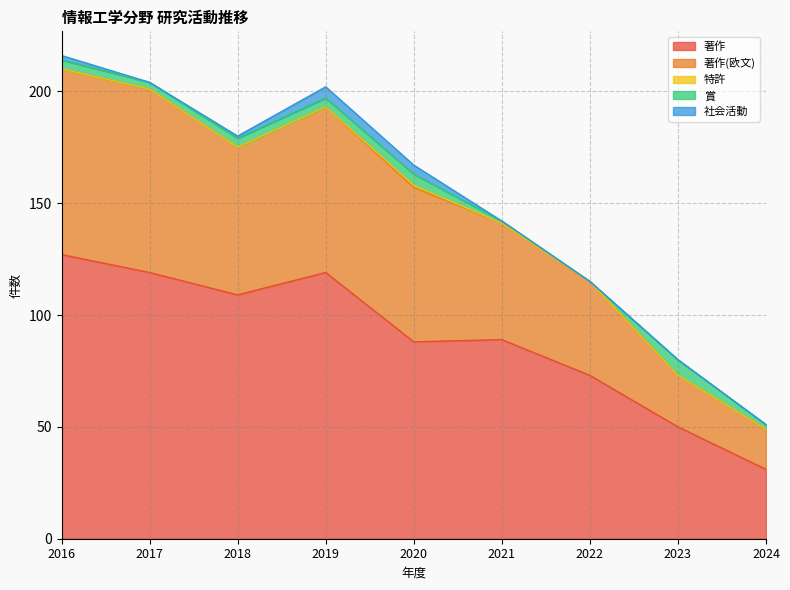

What are all the series names shown in the legend?

著作, 著作(欧文), 特許, 賞, 社会活動